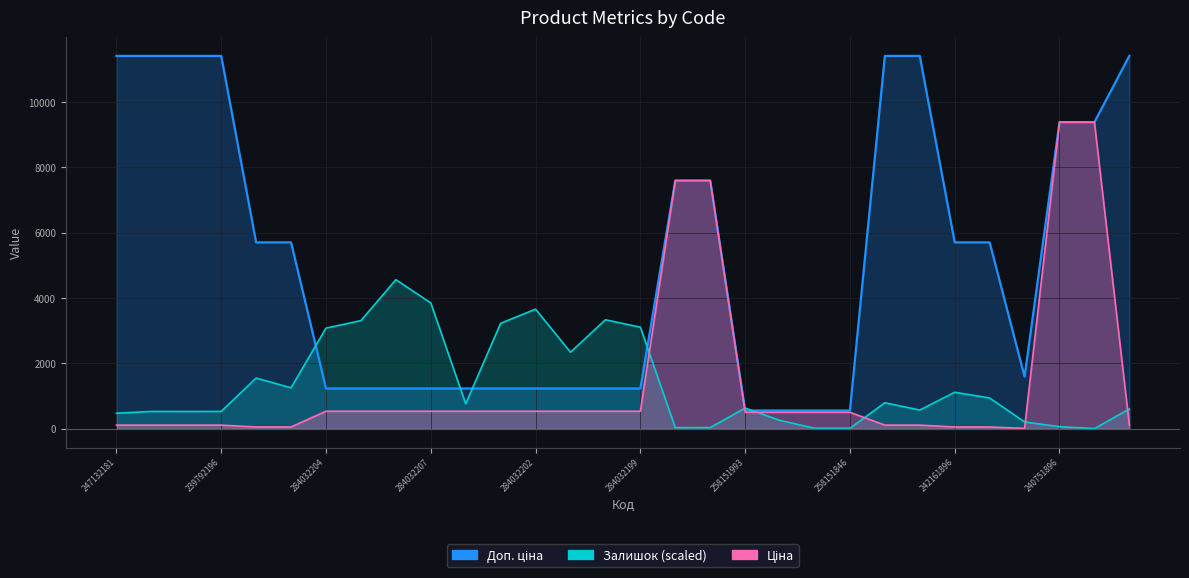

Where do Доп. ціна and Залишок first cross each other?

239752196 and 284032204